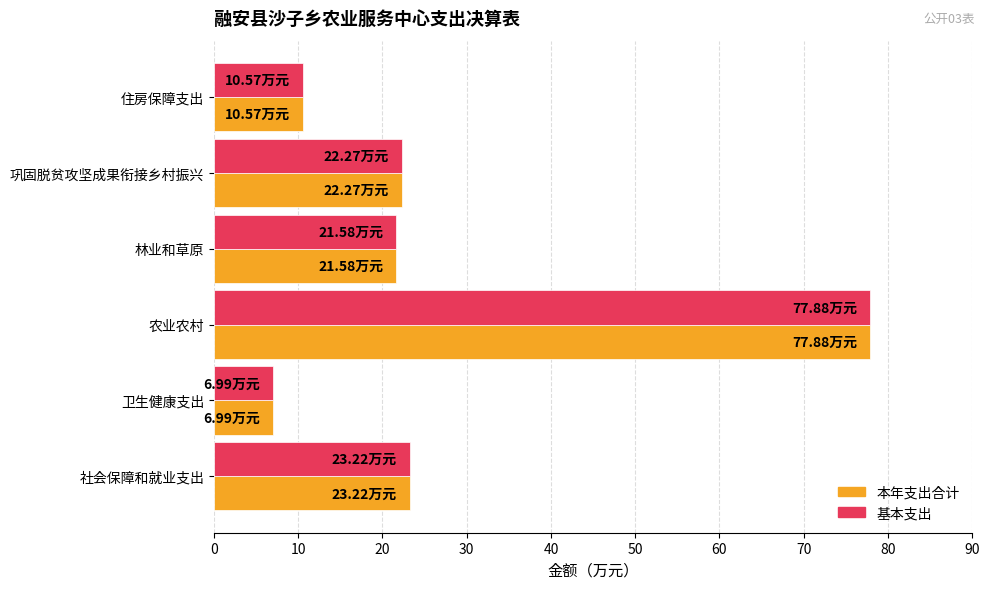

What is the minimum value for 本年支出合计?

7.0